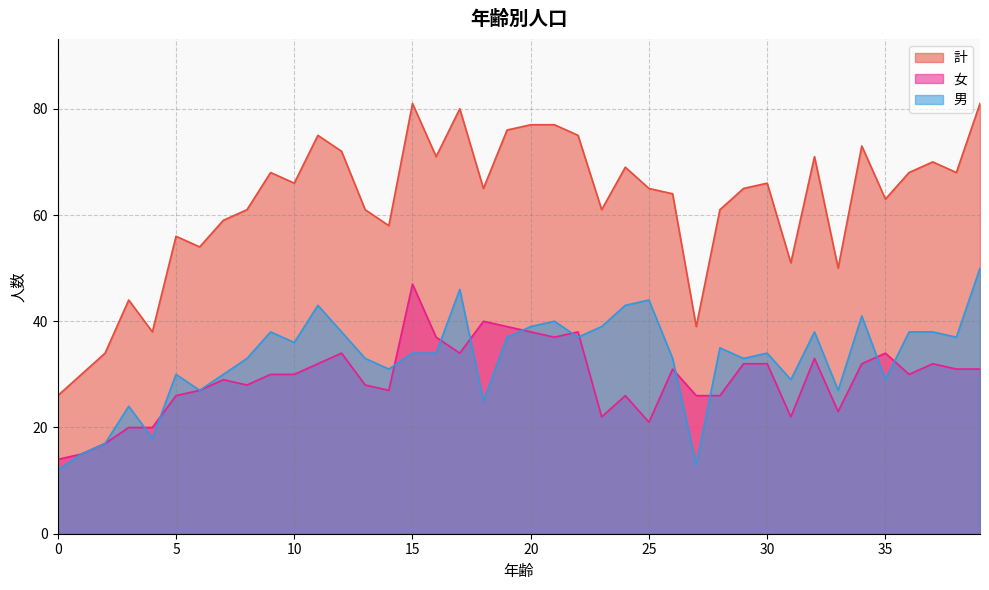

What is the difference between the highest and lowest values at 14?

31